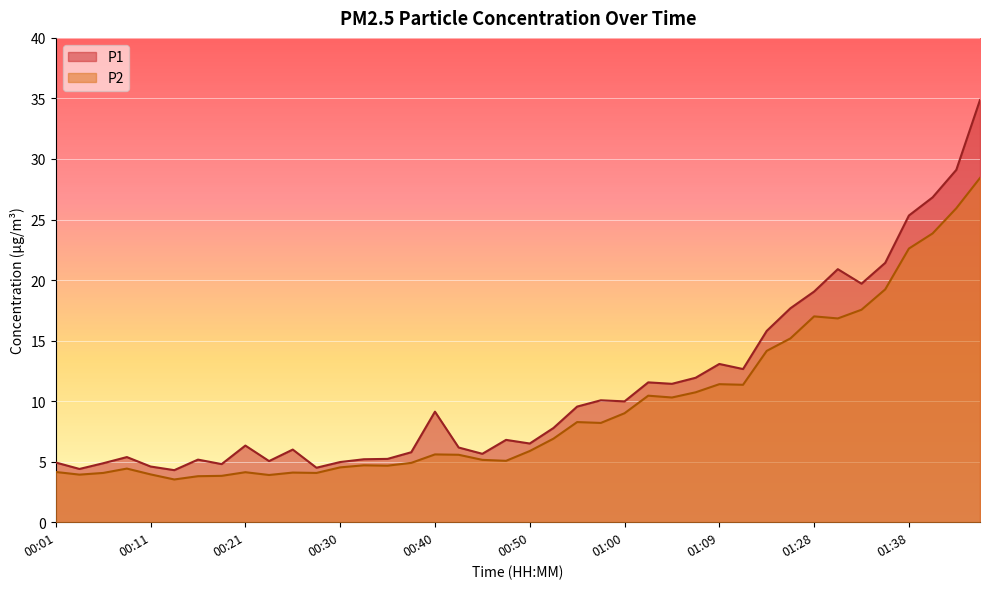

Which series changed the most between 00:43 and 01:02?

P1